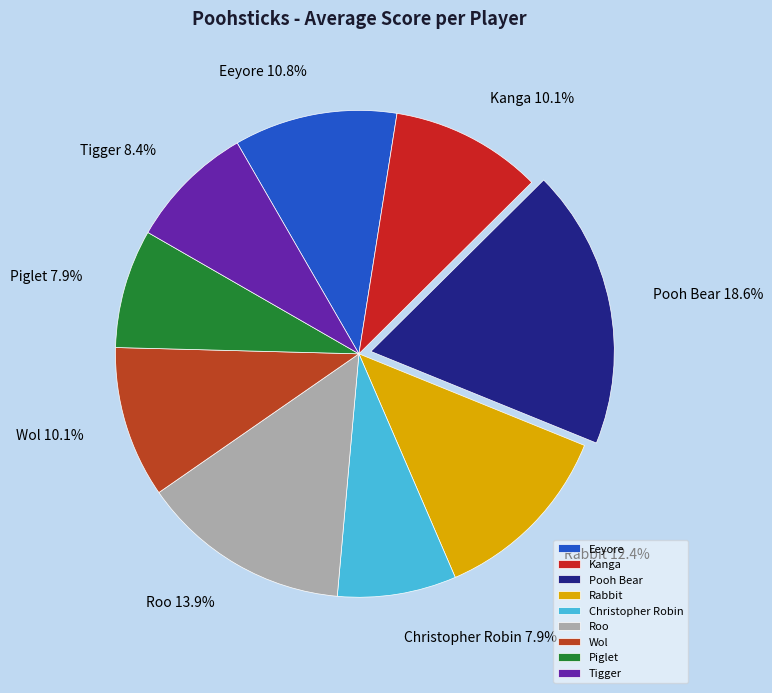

True or false: Kanga accounts for 10% of the total.

True